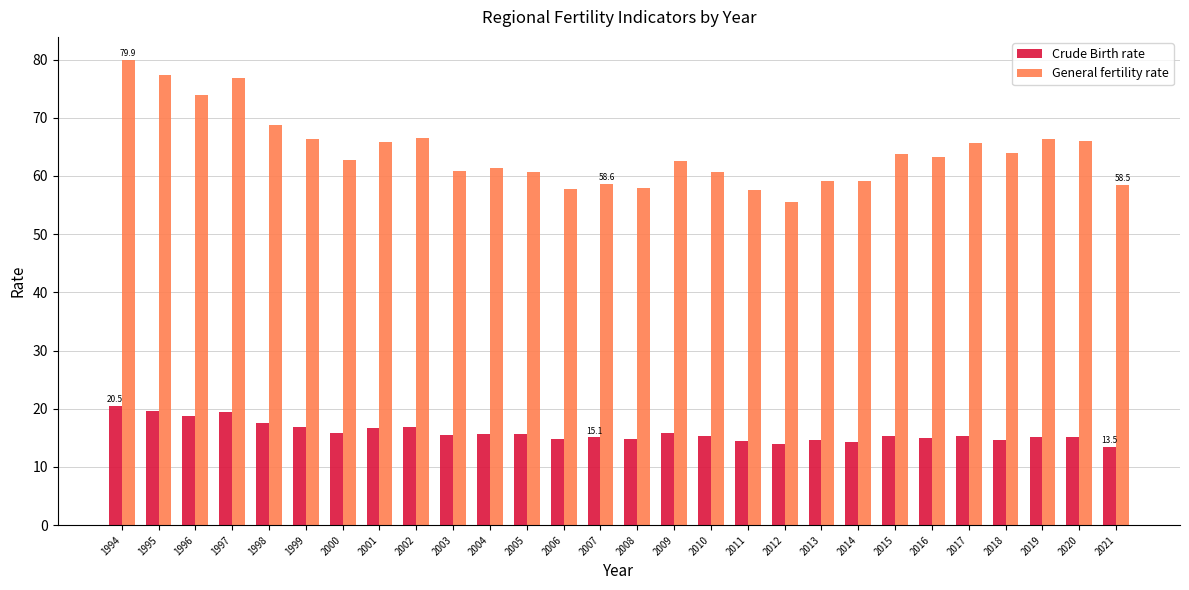

Where does the Crude Birth rate series first go above 15?

1994